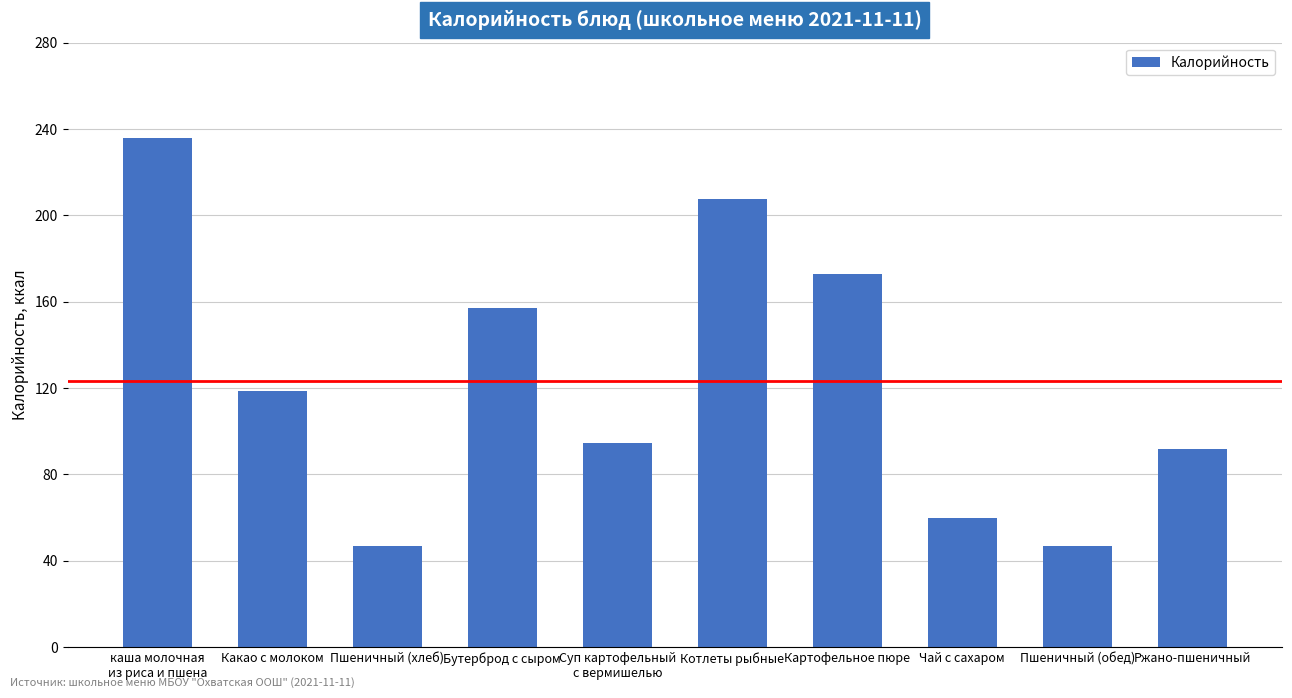

What is the label of the 2nd bar from the right?

Пшеничный (обед)